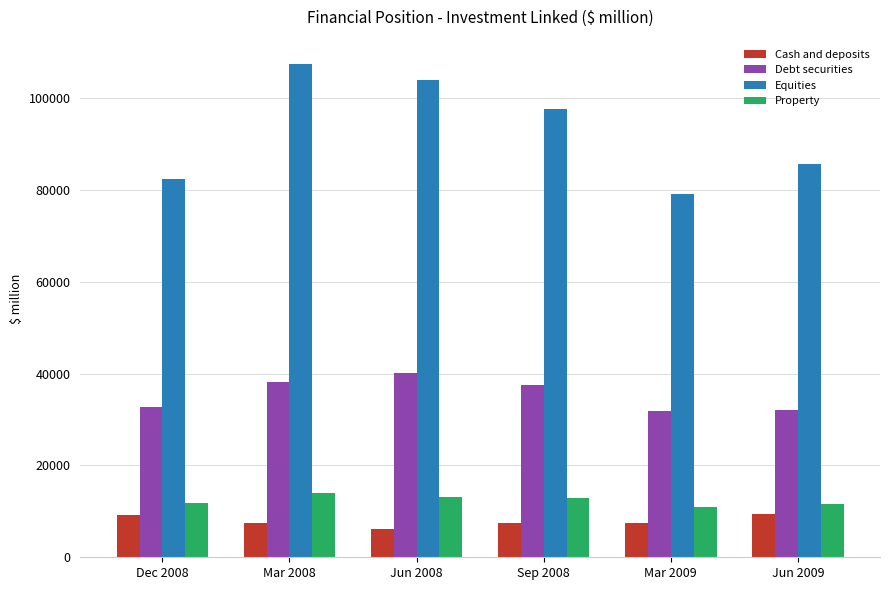

What is the difference between the maximum and second lowest values in the Cash and deposits series?

2130.4